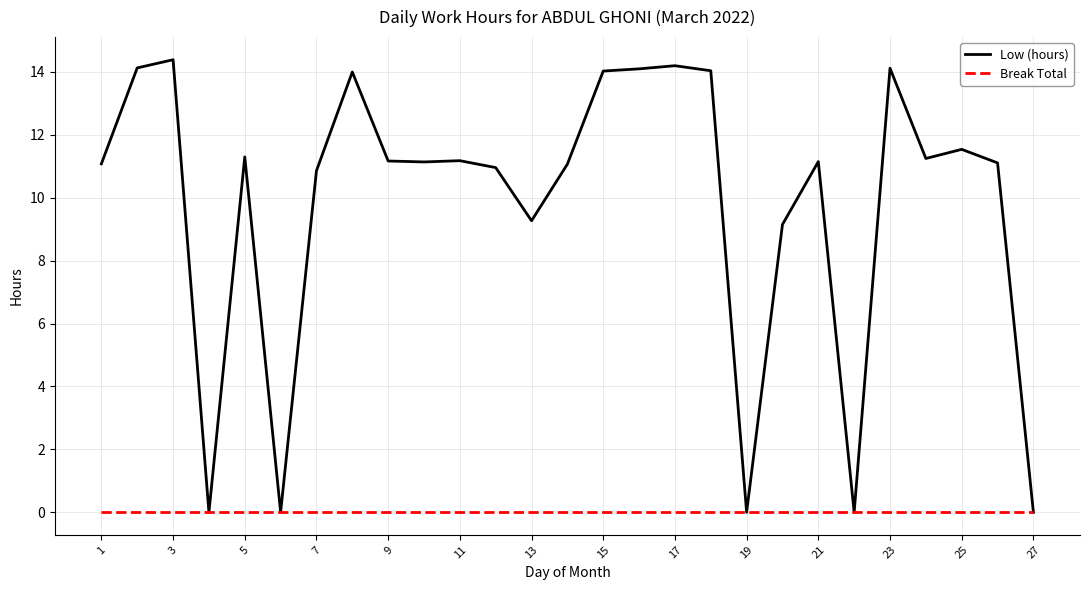

List the series in order of their peak value, highest first.

Low (hours), Break Total